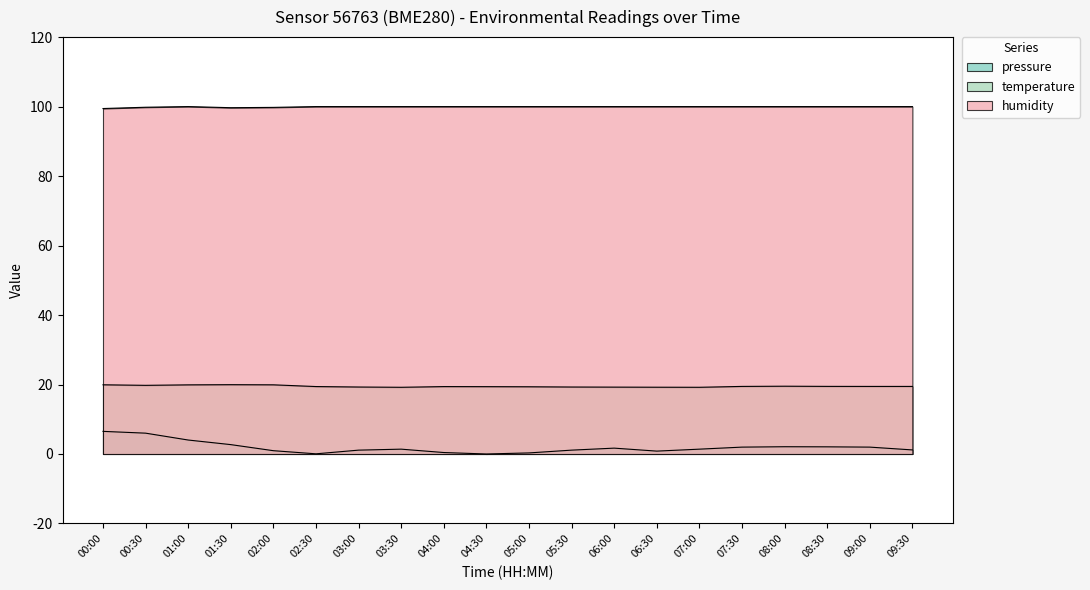

At which category does temperature reach its first local valley?

00:30